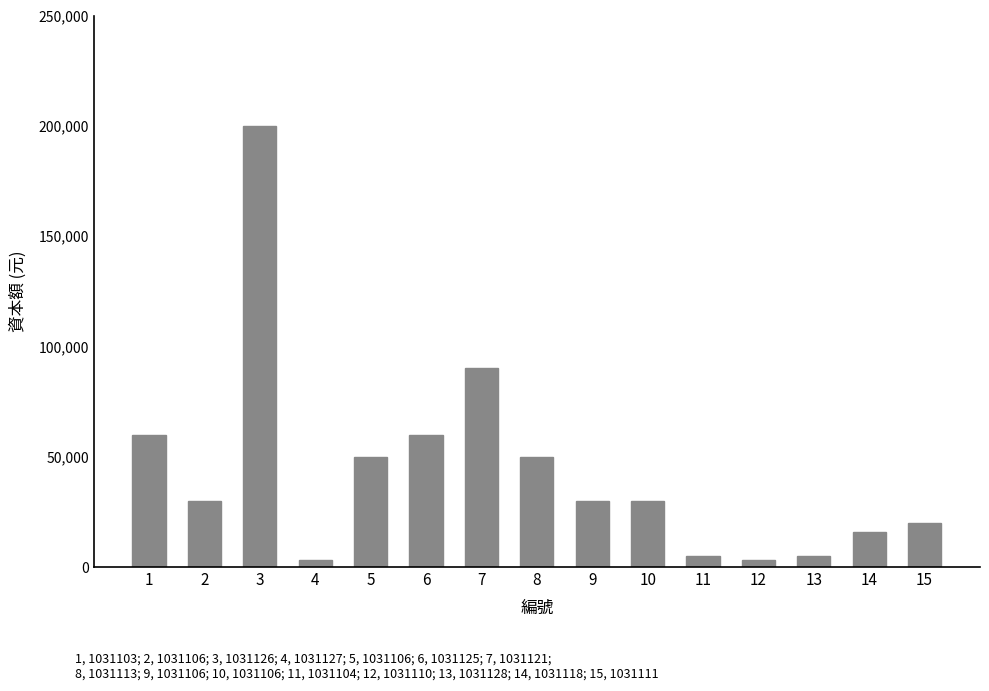

What is the value of the 6th bar from the left?

60000